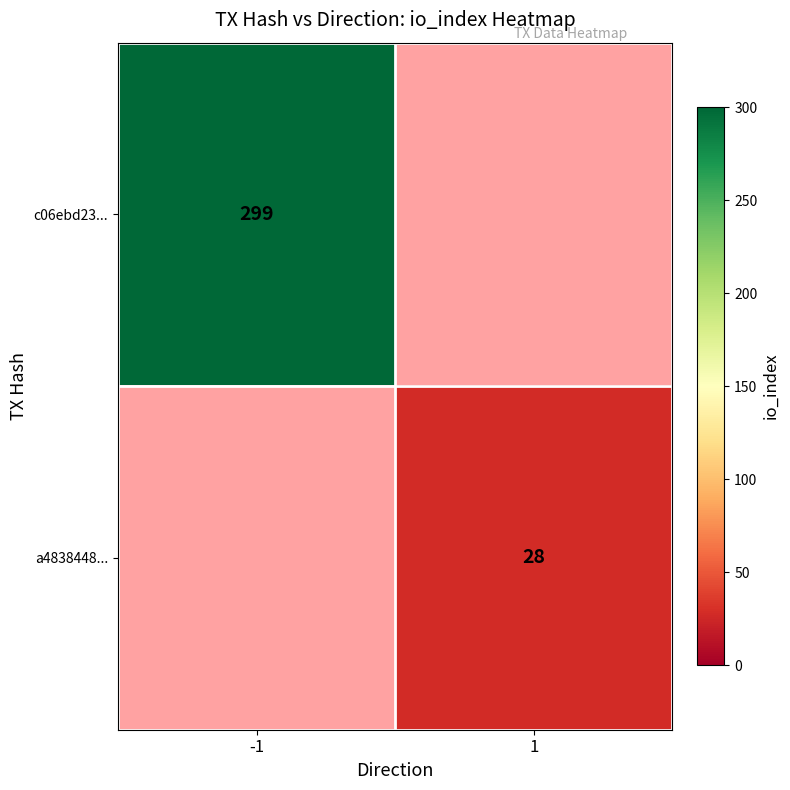

The a4838448... series shows 28 at 1. True or false?

True